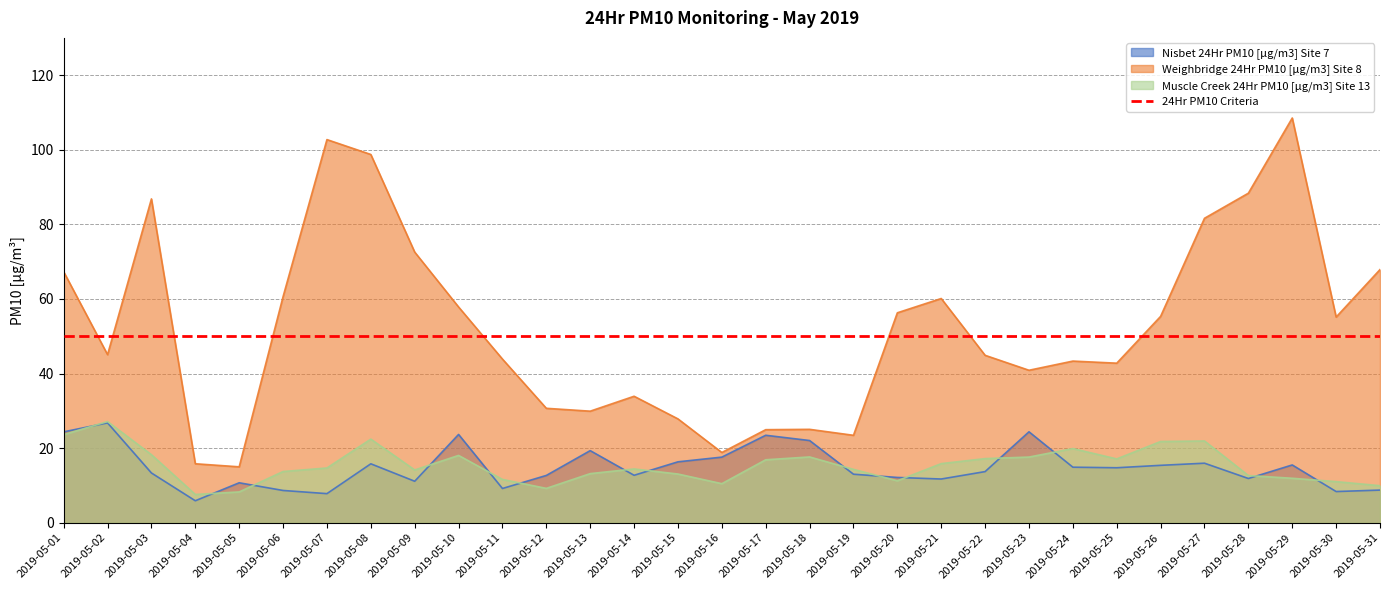

Count the number of categories in the chart.

31